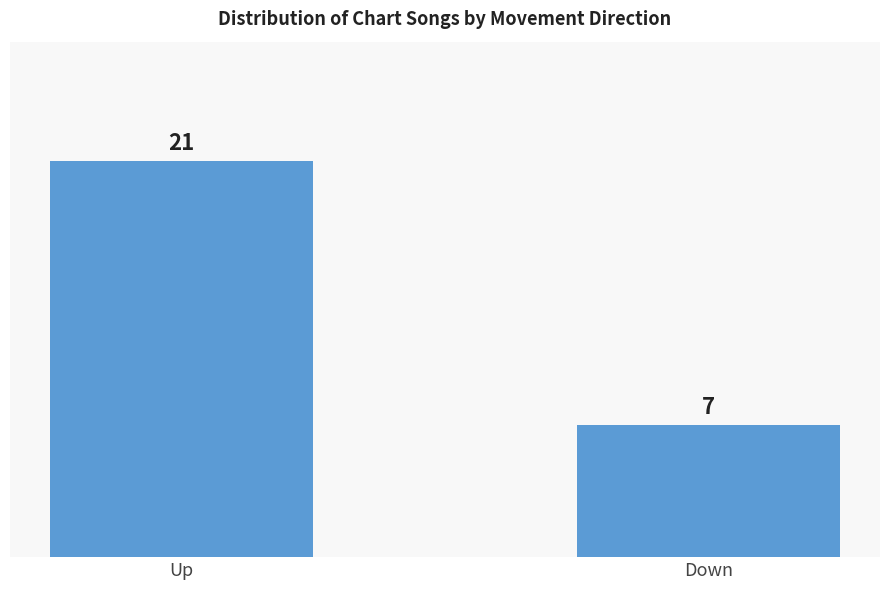

How many series are shown in this chart?

1